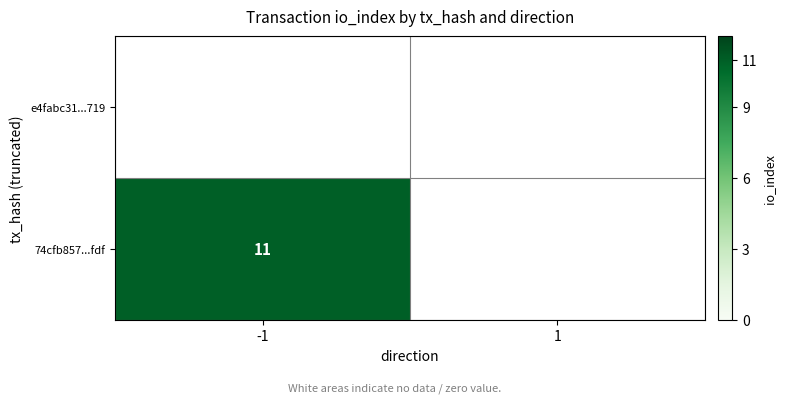

At which label is 74cfb857...fdf closest to 5?

1